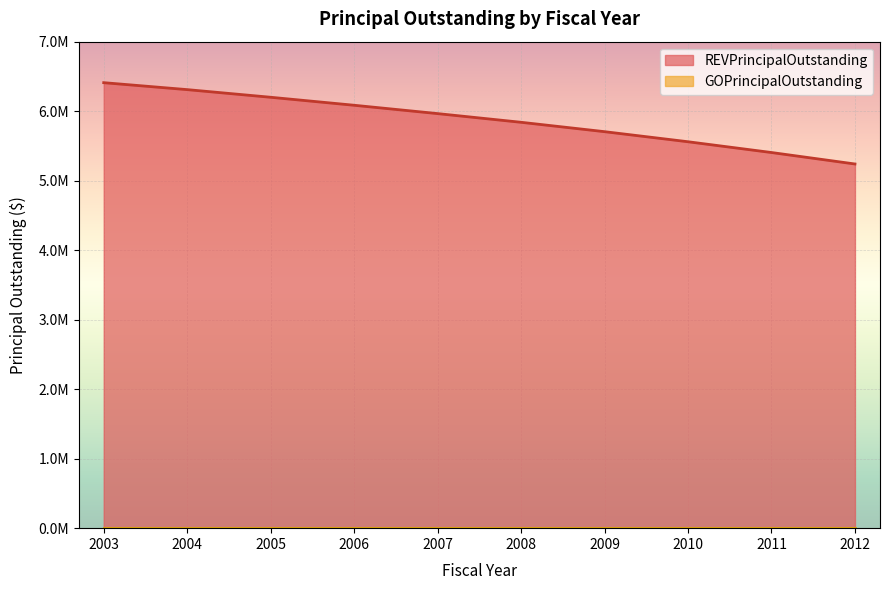

What is the ratio of the value at 2011 to the value at 2005?

0.9